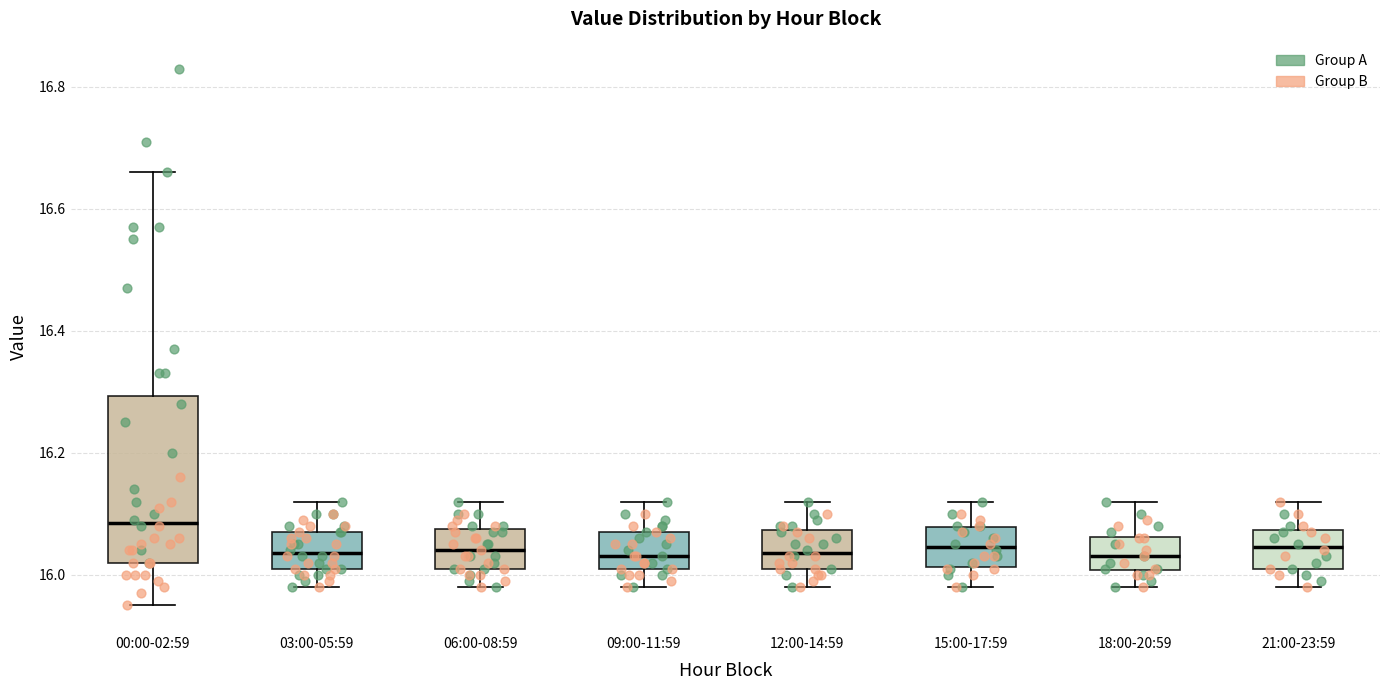

Where is the lower edge of the box for 00:00-02:59 on the y-axis? The values are not printed on the chart, so give them approximately, as read against the axis.

16.02